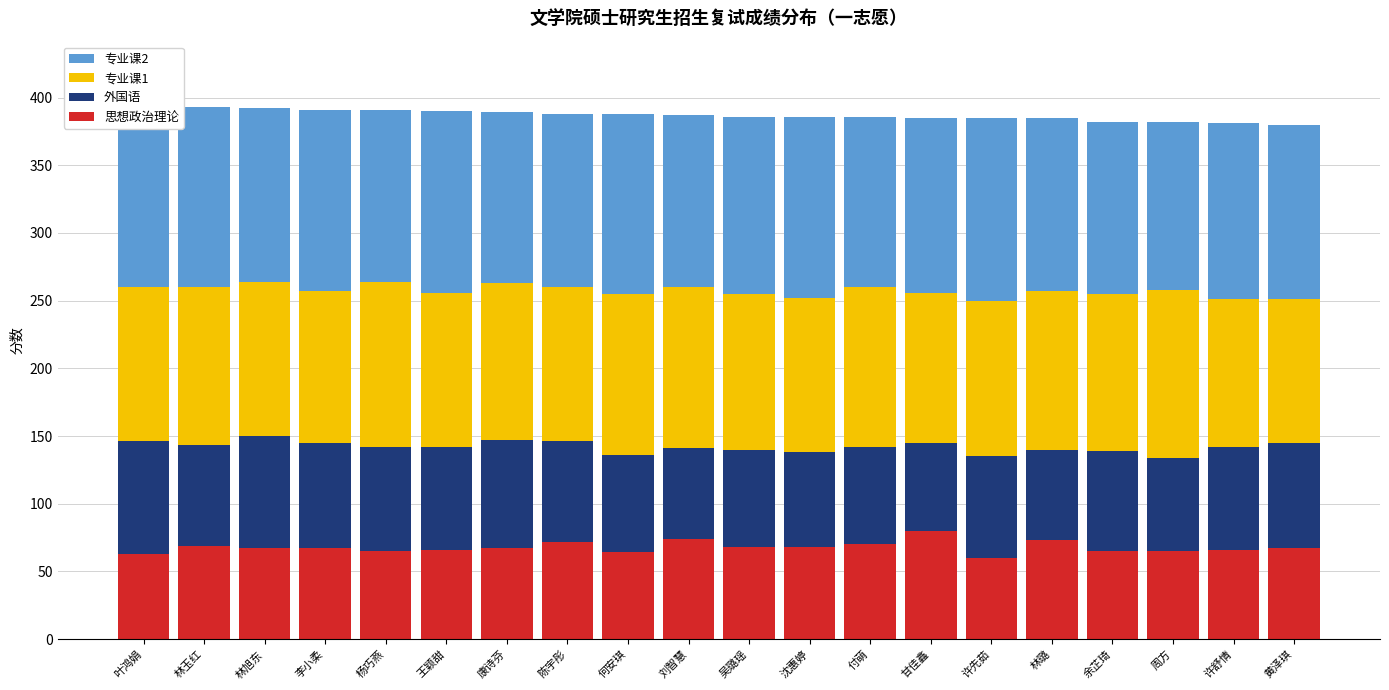

The value of 思想政治理论 at 黄泽琪 is 67. True or false?

True